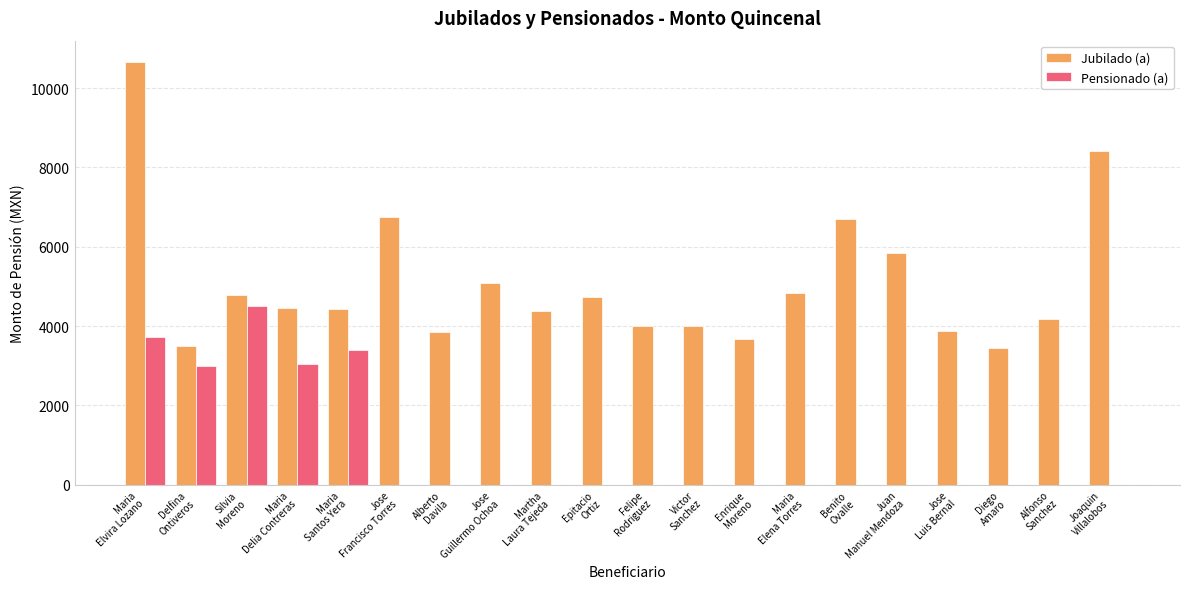

What is the sum of all Jubilado (a) values?

101653.5